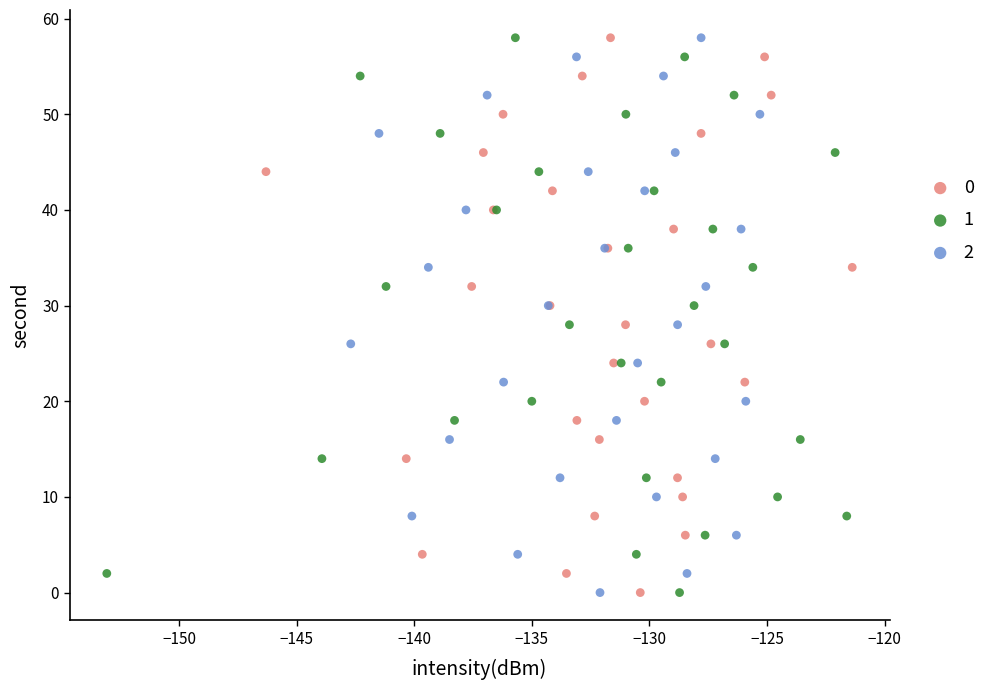

What are all the series names shown in the legend?

0, 1, 2